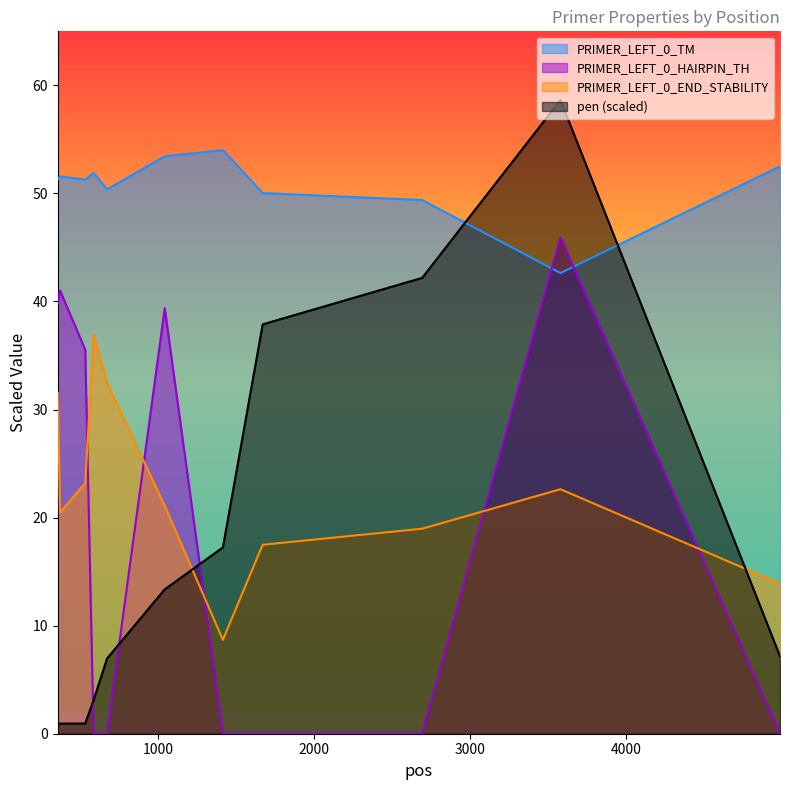

Which category has the lowest value in the PRIMER_LEFT_0_HAIRPIN_TH series?

585